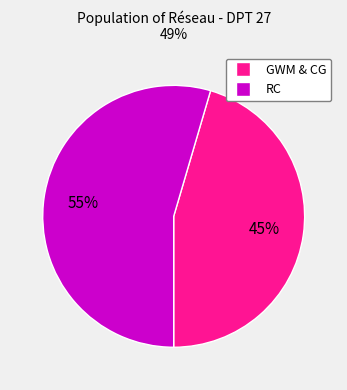

Is there any slice that represents more than half of the pie?

Yes